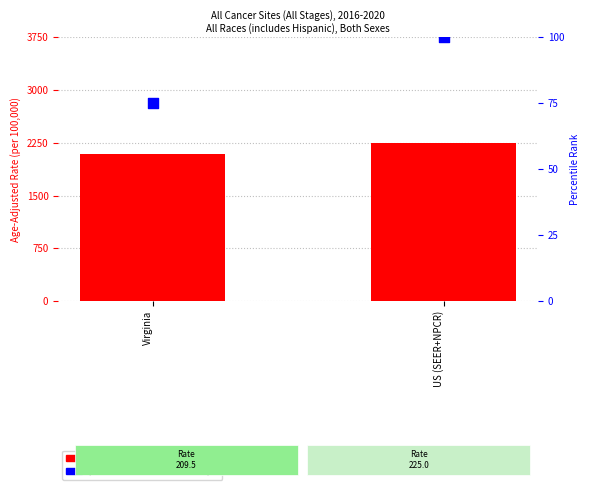

Is the value of count at US (SEER+NPCR) greater than the value of percentile rank within the sample at US (SEER+NPCR)?

Yes